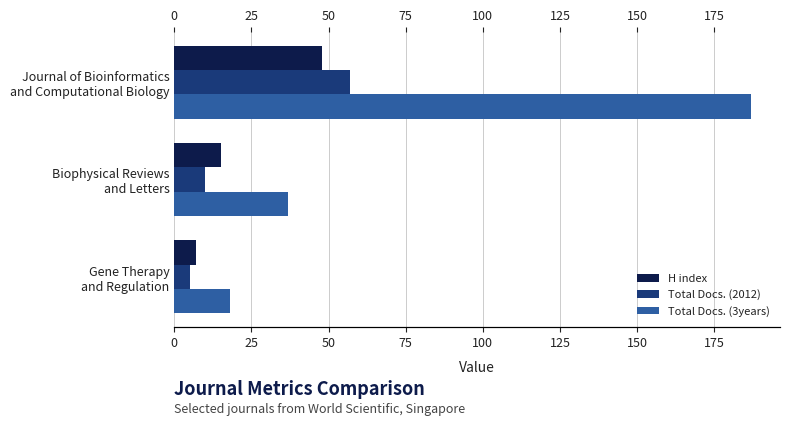

What is the value of the H index bar at the 2nd from the left?

15